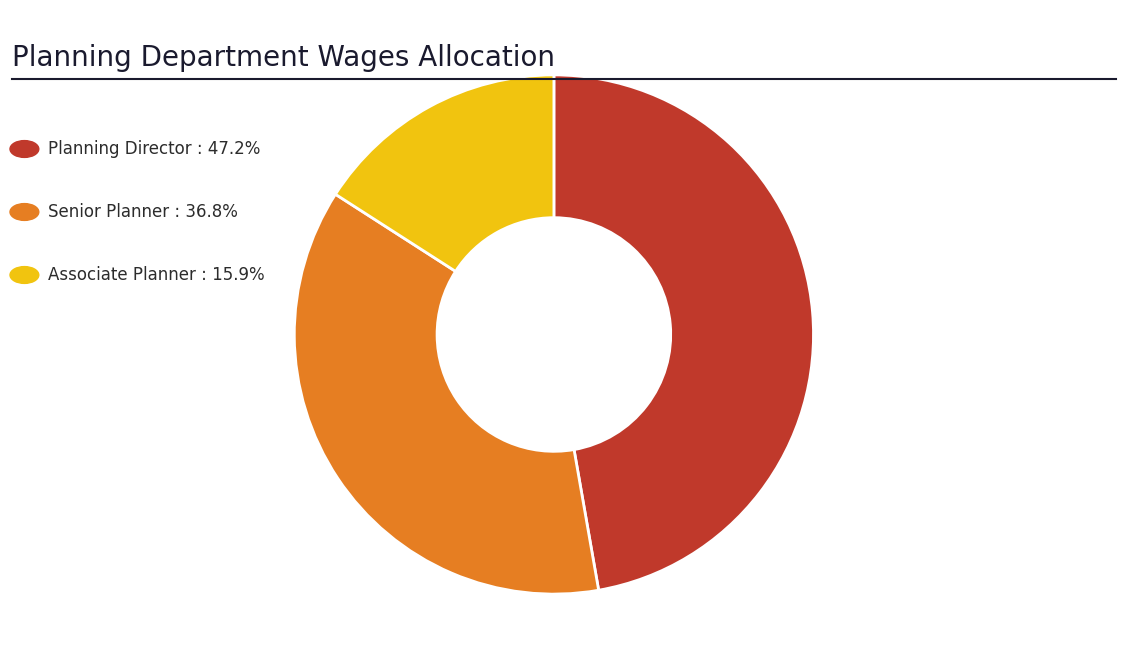

Is there a majority slice in this chart?

No